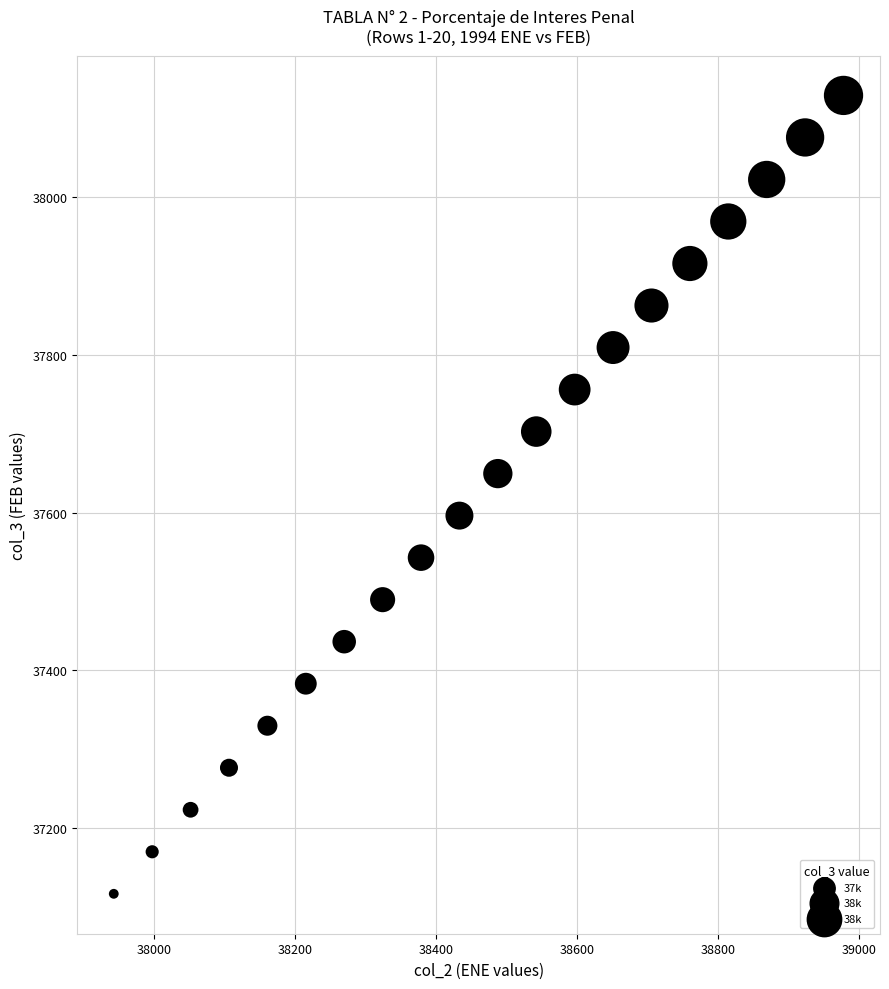

What is the range of X values (max minus min)?

1035.0